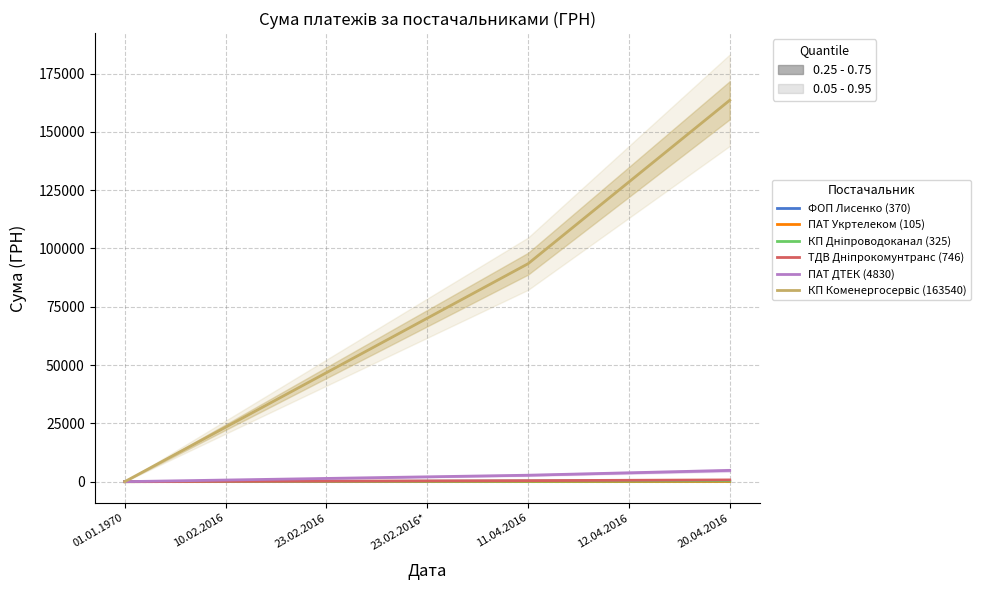

Where is КП Дніпроводоканал (325) nearest to the value 162?

23.02.2016*